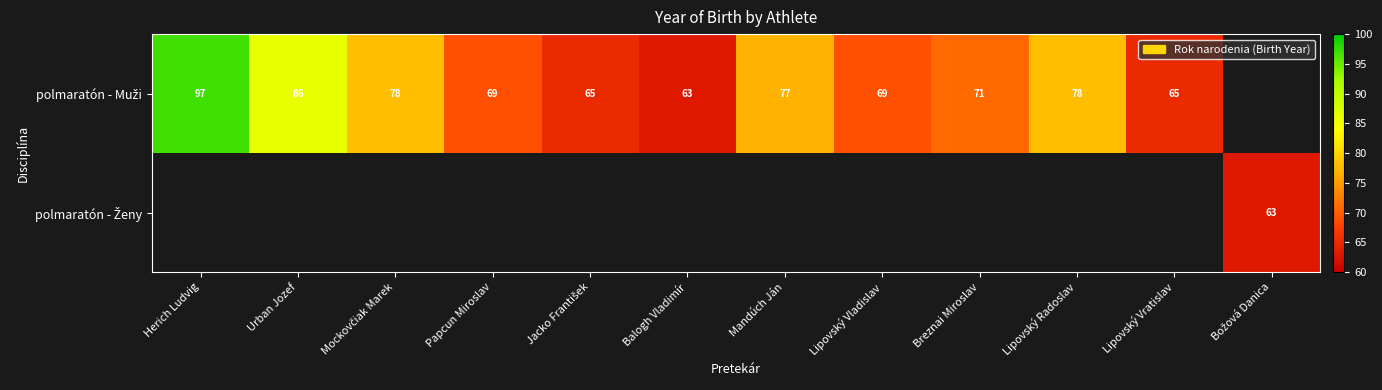

How many values in polmaratón - Muži are above zero?

11